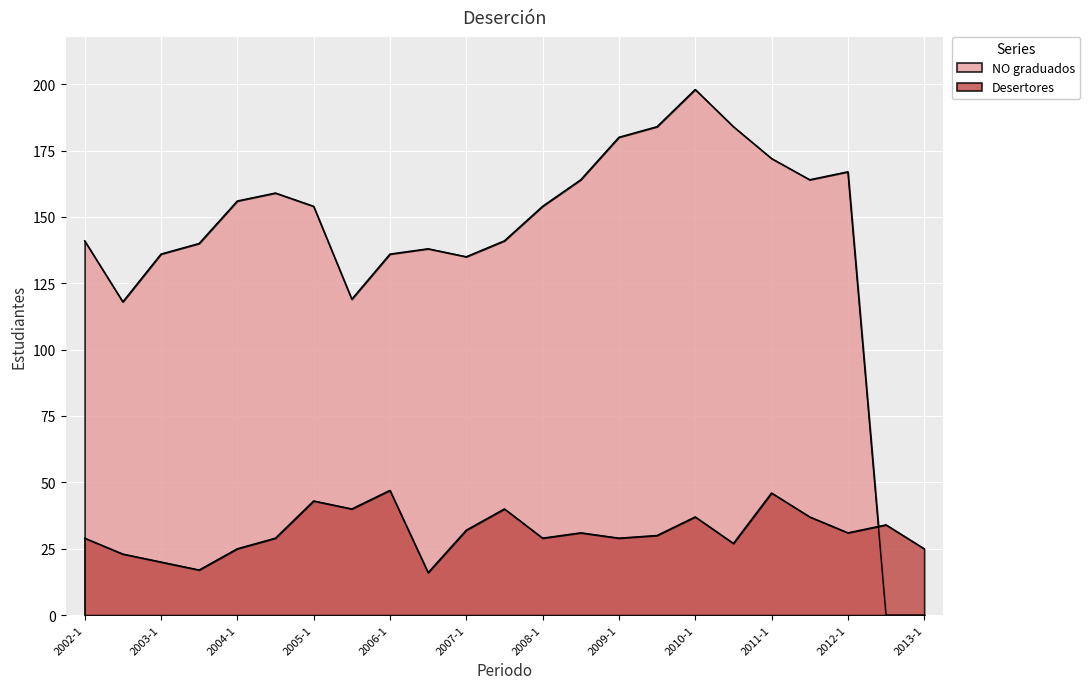

What are all the series names shown in the legend?

NO graduados, Desertores